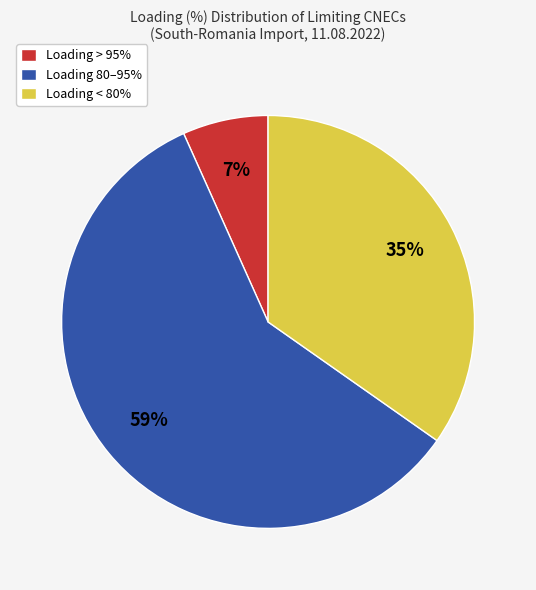

True or false: Loading < 80% accounts for 25% of the total.

False